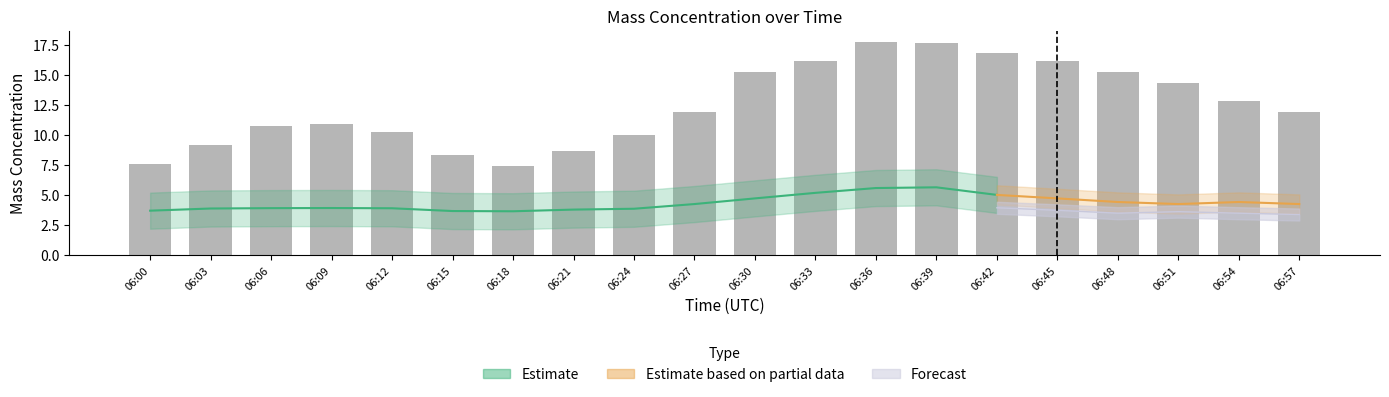

Does the chart contain stacked bars?

No